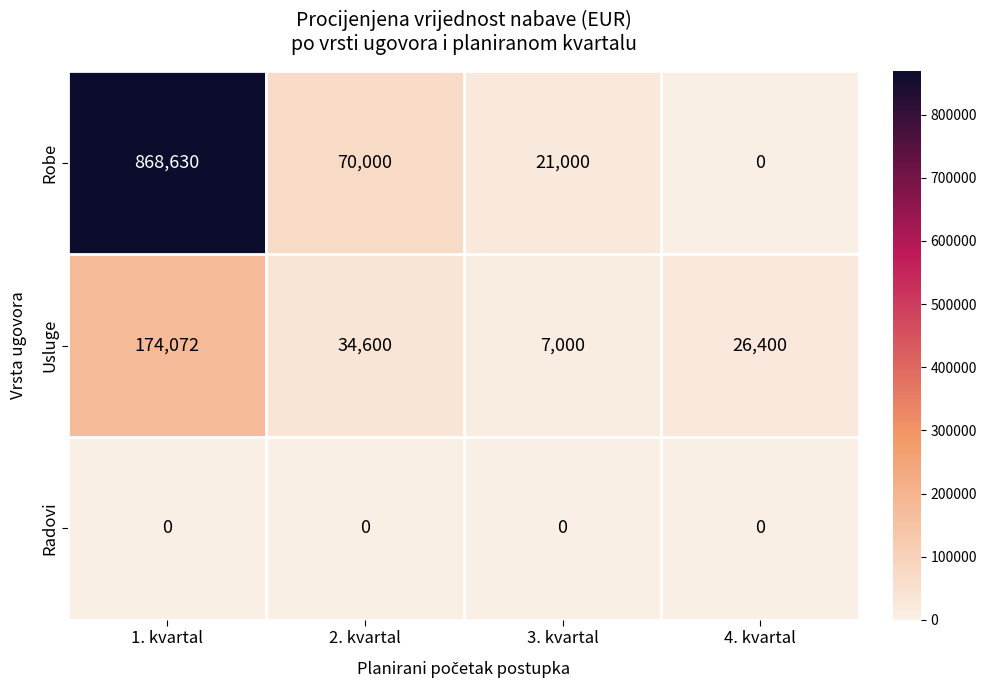

Rank the series by their average value, from lowest to highest.

Radovi, Usluge, Robe